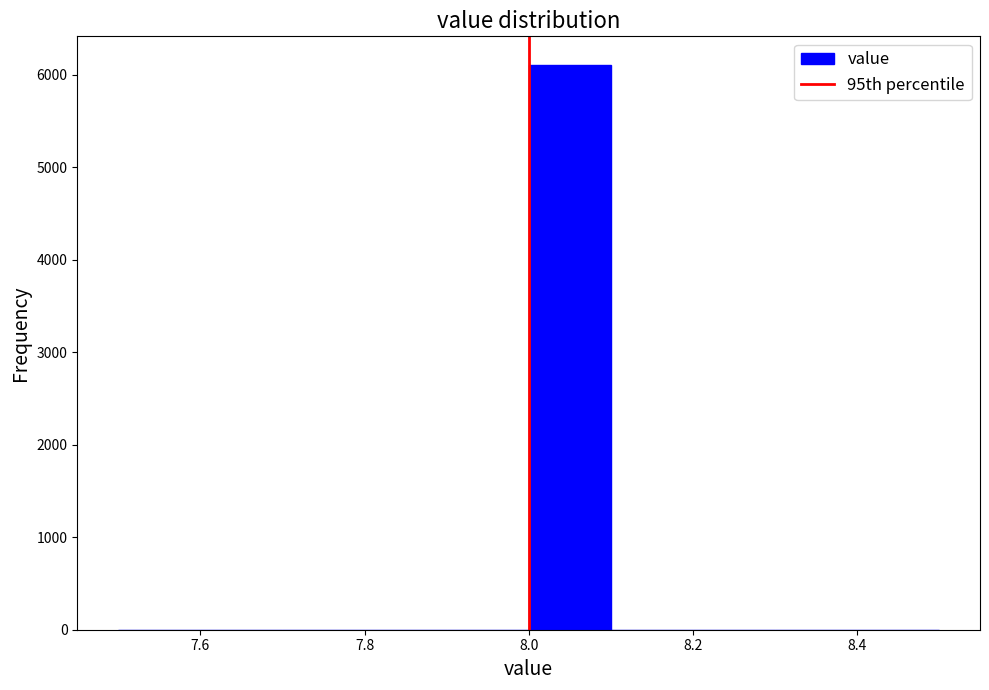

Which range on the x-axis has the tallest bar?

8.0 to 8.1